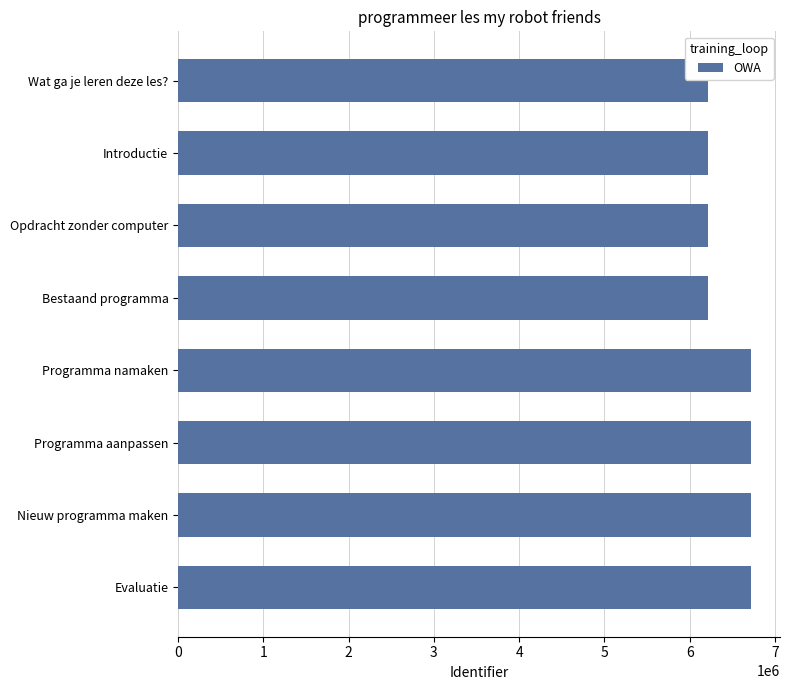

What is the value of the 2nd bar from the top?

6213412